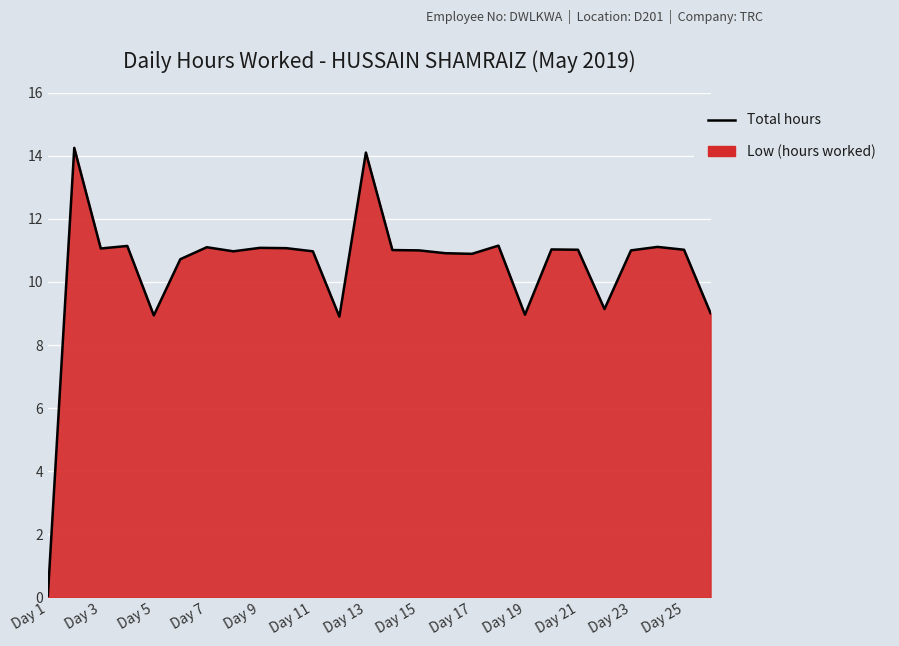

True or false: the data shows 19.4 at Day 23.

False